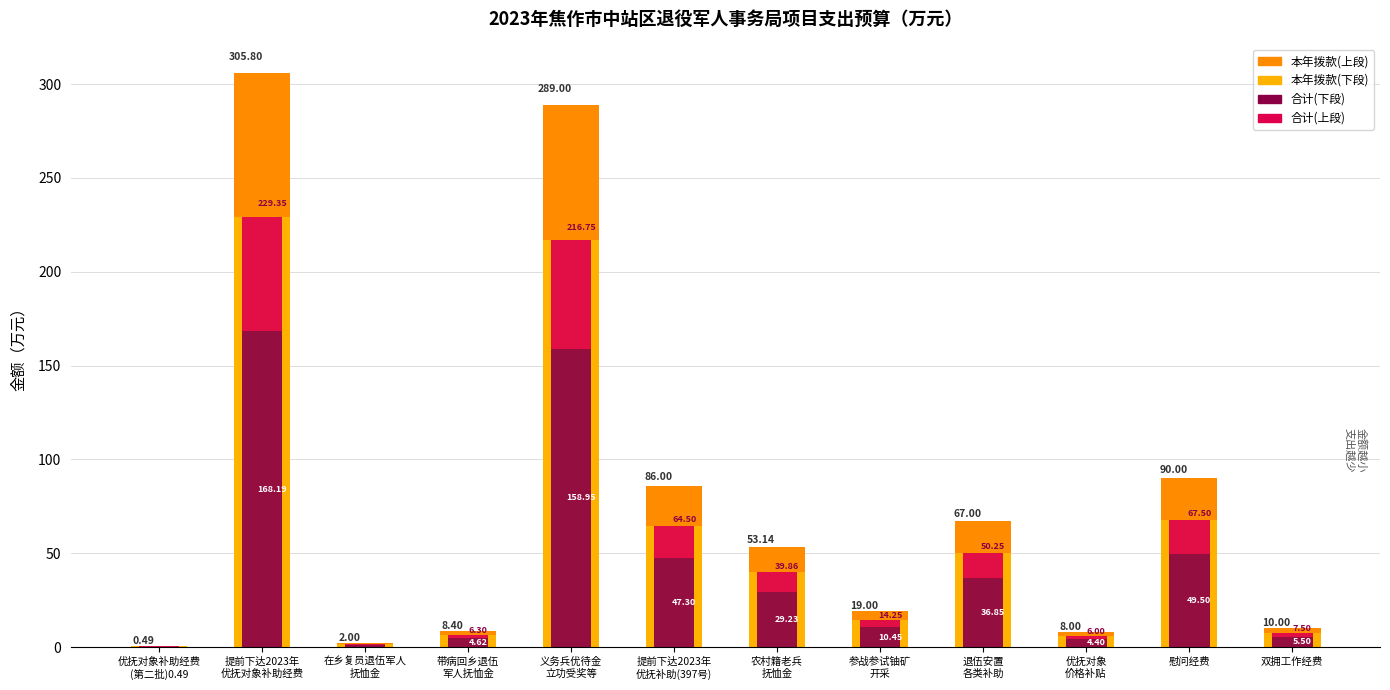

Reading left to right, extract all data points from this chart.

本年拨款(下段): 0.4	229.4	1.5	6.3	216.8	64.5	39.9	14.2	50.2	6.0	67.5	7.5
本年拨款(上段): 0.1	76.4	0.5	2.1	72.2	21.5	13.3	4.8	16.8	2.0	22.5	2.5
合计(下段): 0.3	168.2	1.1	4.6	159.0	47.3	29.2	10.5	36.9	4.4	49.5	5.5
合计(上段): 0.1	61.2	0.4	1.7	57.8	17.2	10.6	3.8	13.4	1.6	18.0	2.0